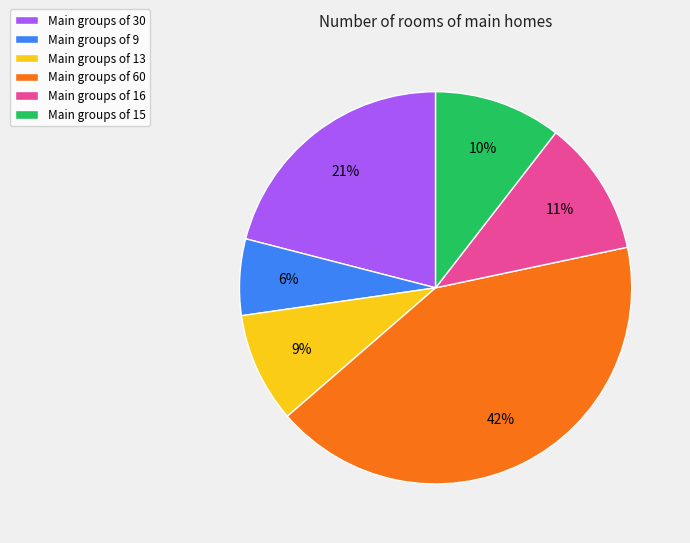

How many segments does this pie chart have?

6